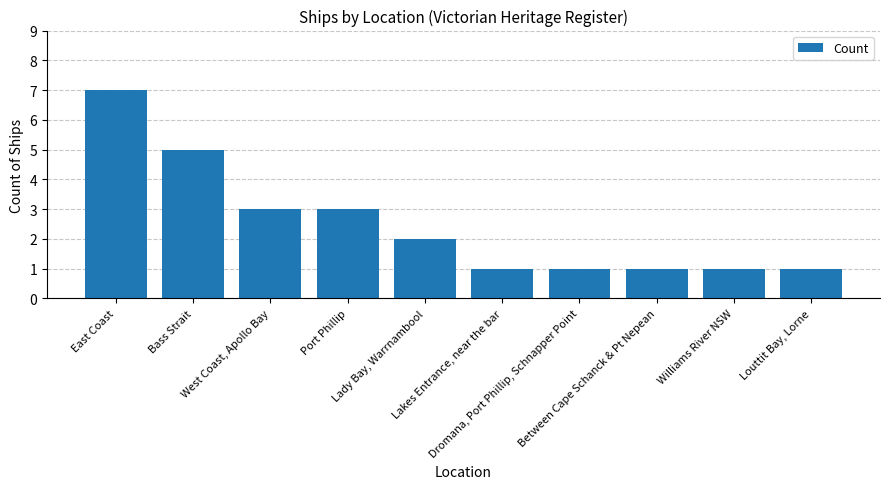

What is the sum of all values?

25